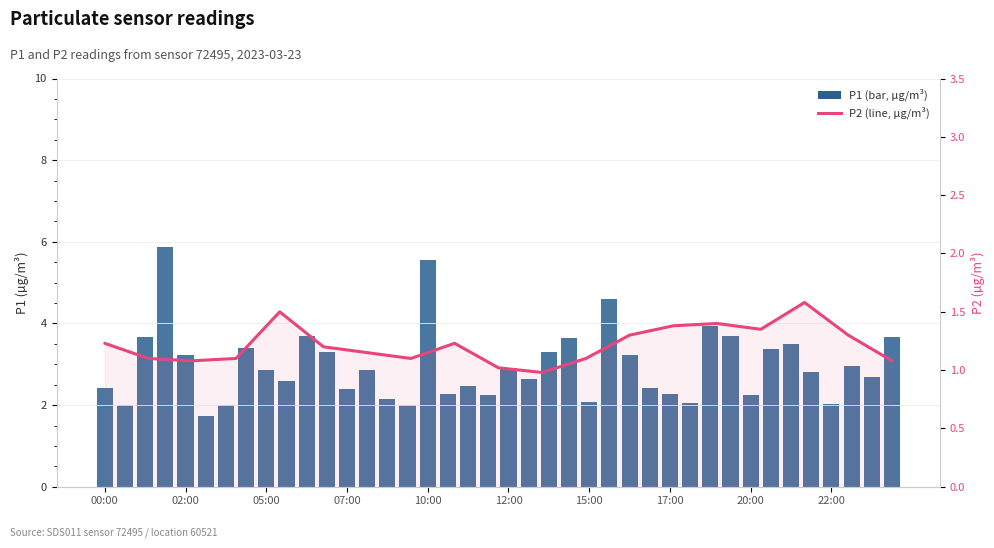

Is it true that the value at 01:30 is 1.1?

True